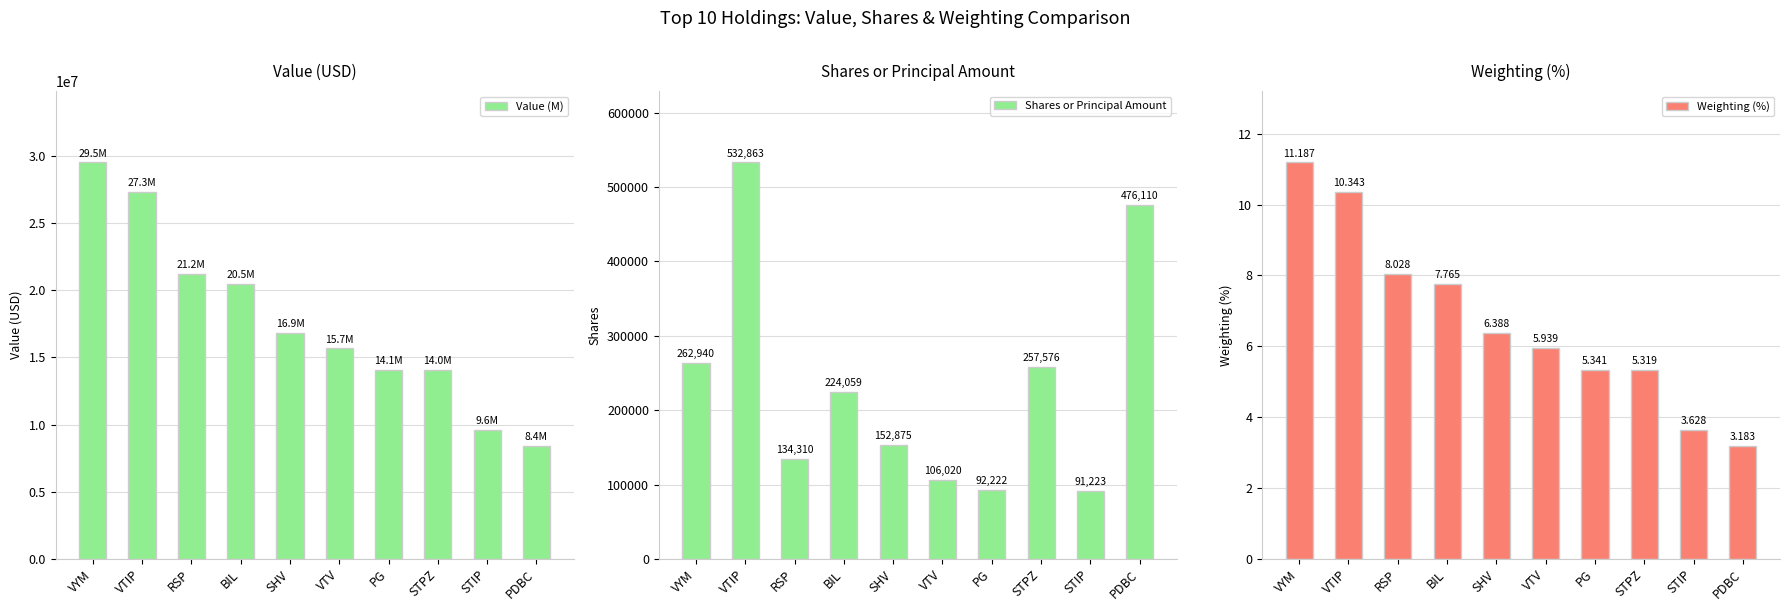

Which series changed the most between BIL and PG?

Value (M)